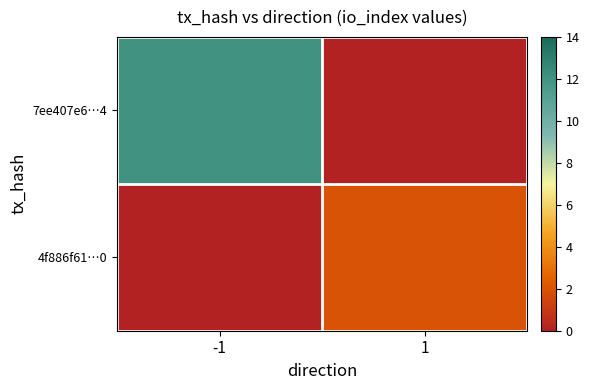

Which series has the widest spread of values?

7ee407e6…4